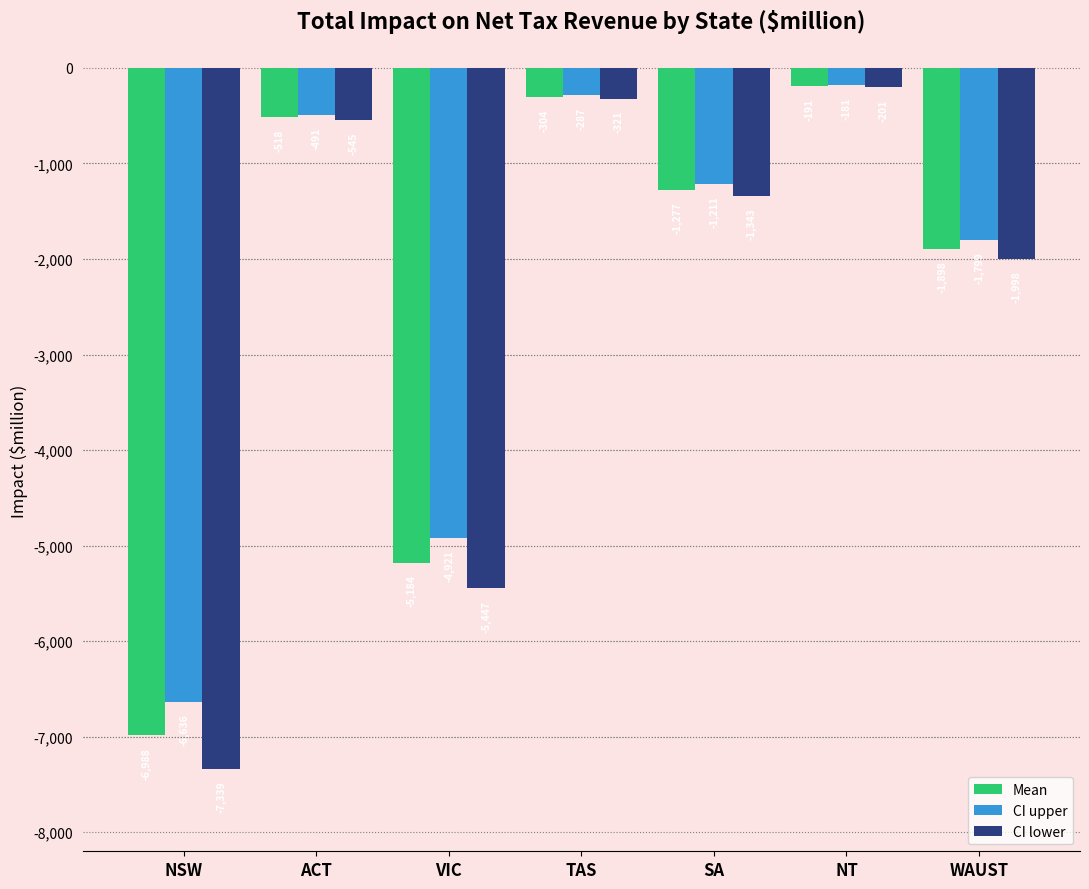

What is the smallest value displayed?

-7339.2